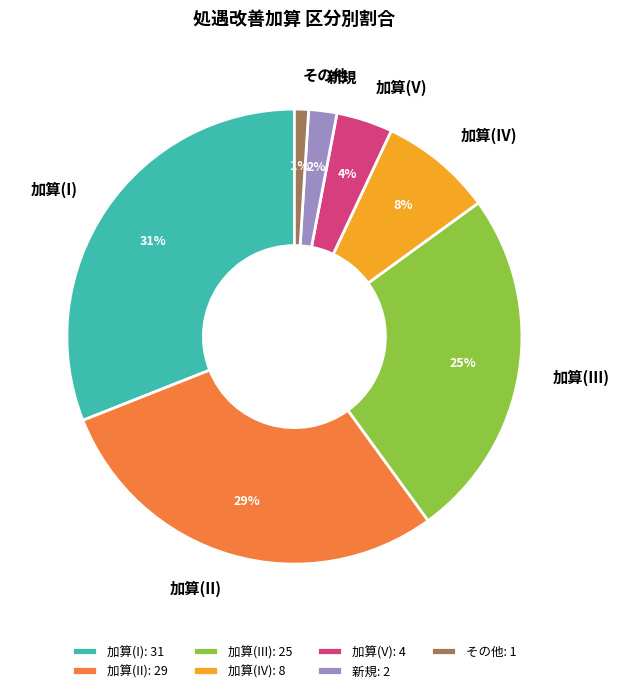

The 新規 slice represents 10% of the pie. True or false?

False